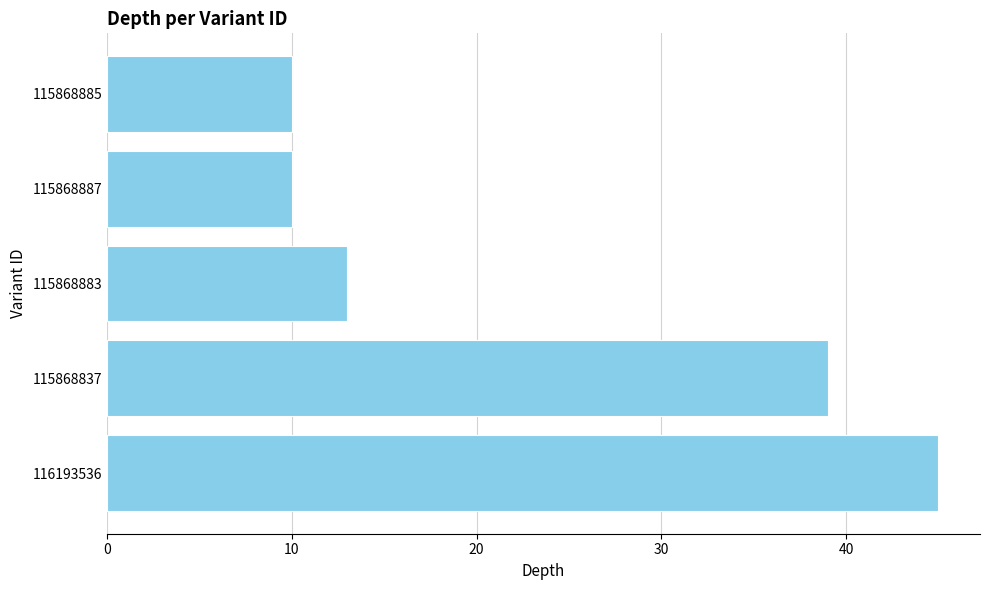

What is the sum of all values?

117